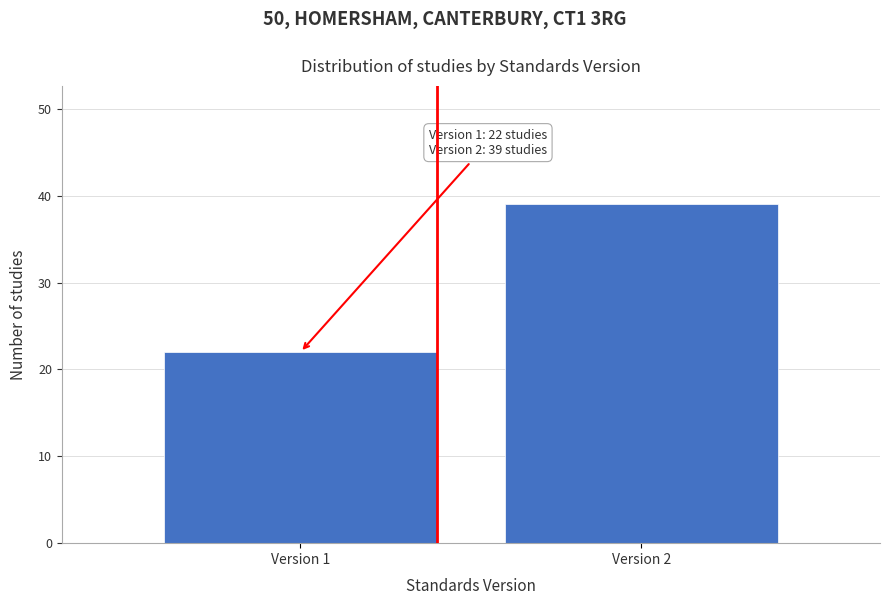

Reading left to right, extract all data points from this chart.

Version 1=22	Version 2=39